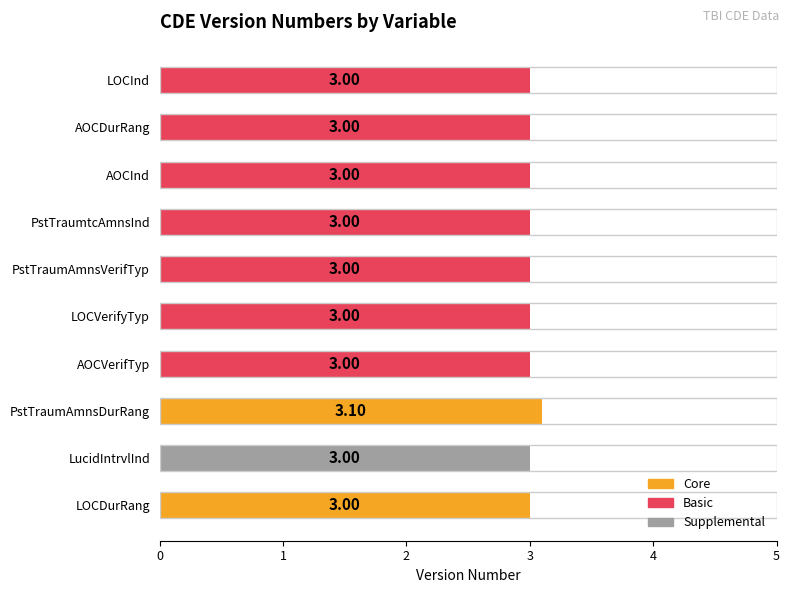

Does the chart contain stacked bars?

No